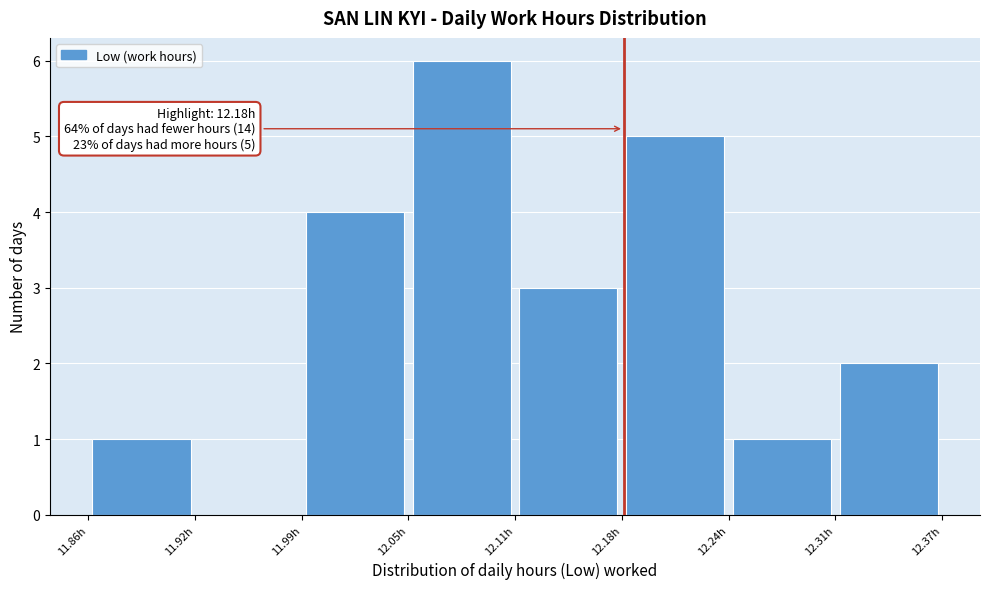

Which range on the x-axis has the tallest bar?

12.05 to 12.12